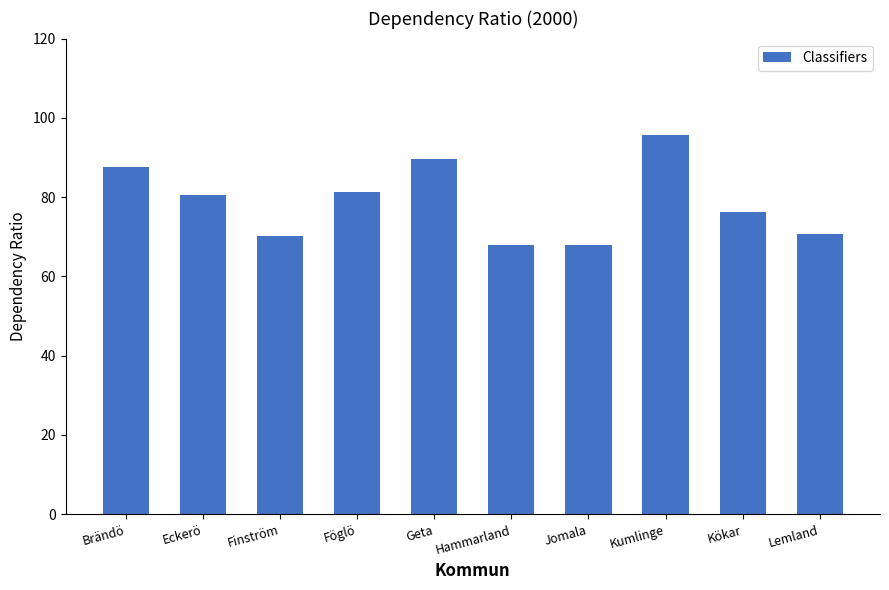

The value at Jomala is 67.9. True or false?

True